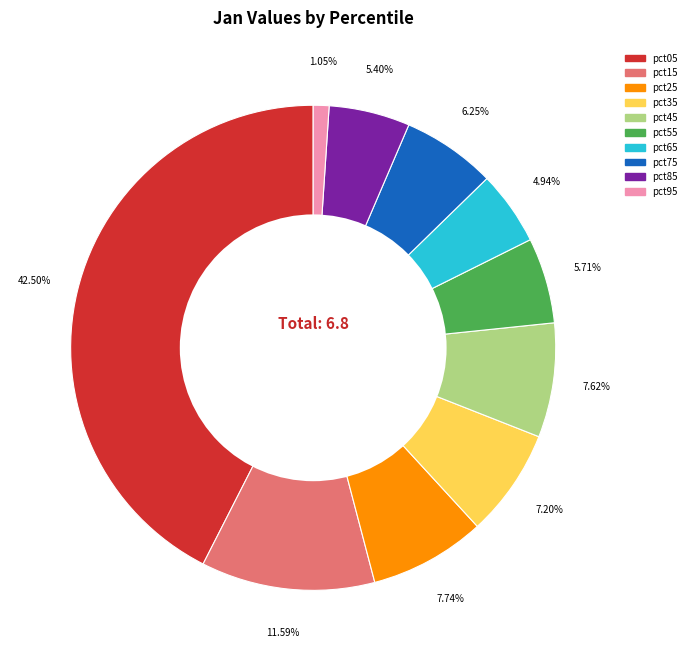

Do pct65 and pct55 together represent more than half of the pie?

No